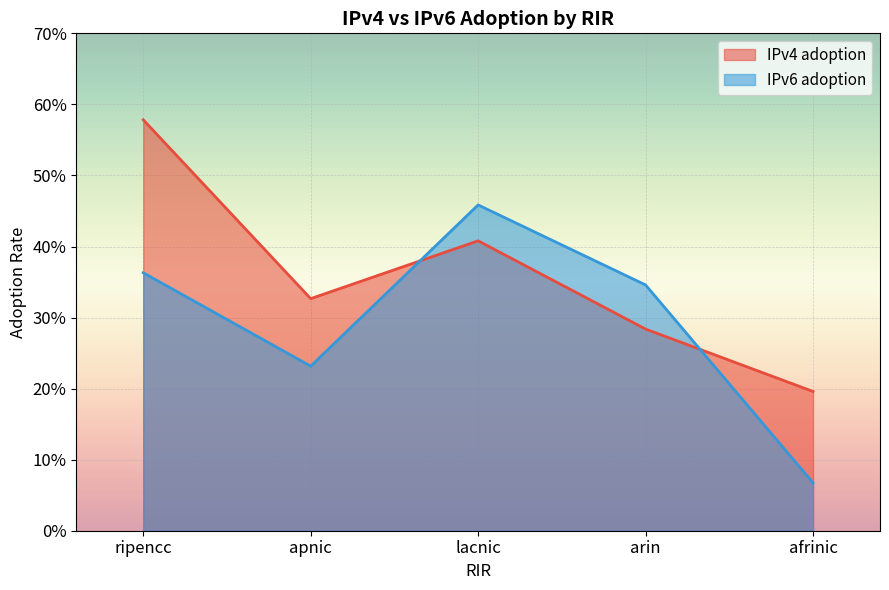

Between which two adjacent categories do IPv6 adoption and IPv4 adoption first intersect?

apnic and lacnic